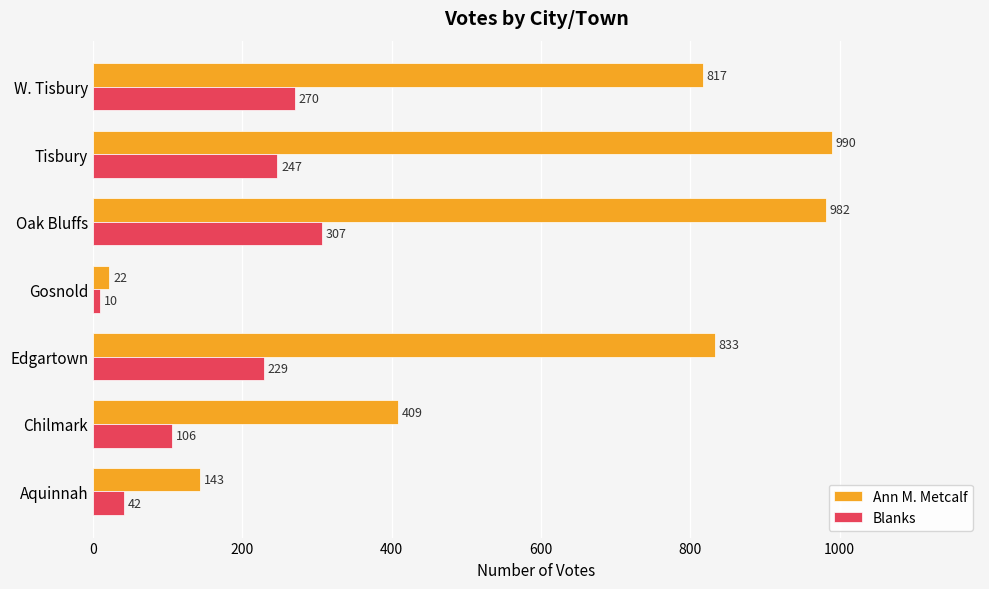

How many values in the Blanks series are below 229?

3